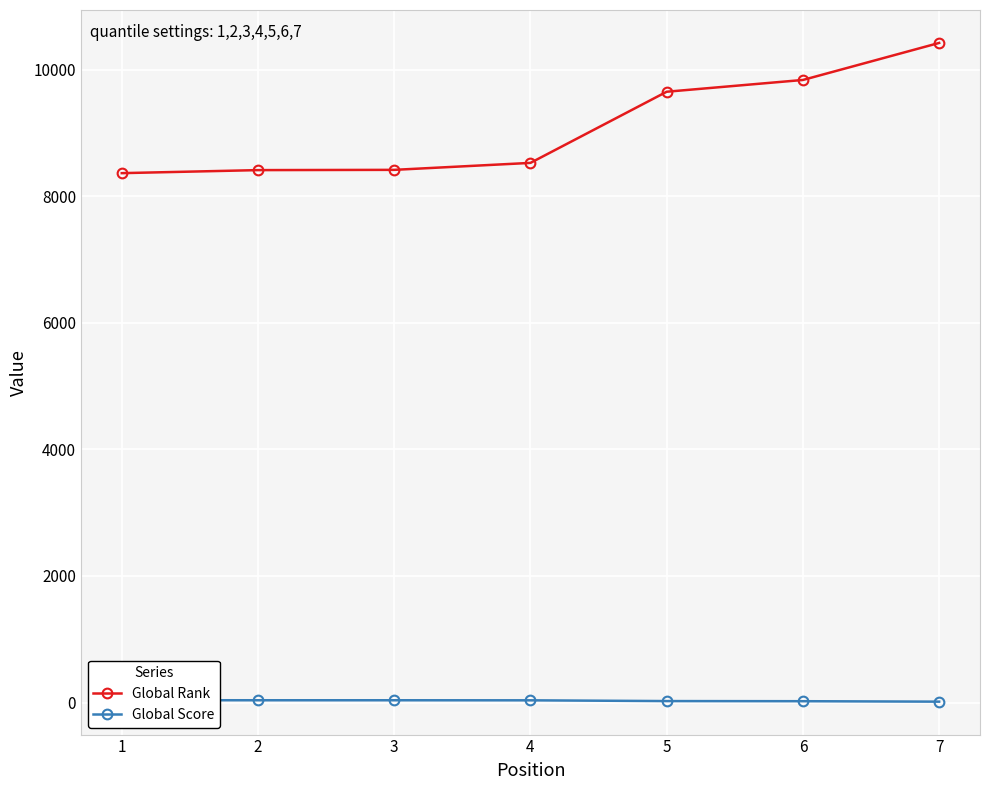

True or false: Global Score and Global Rank intersect in this chart.

False